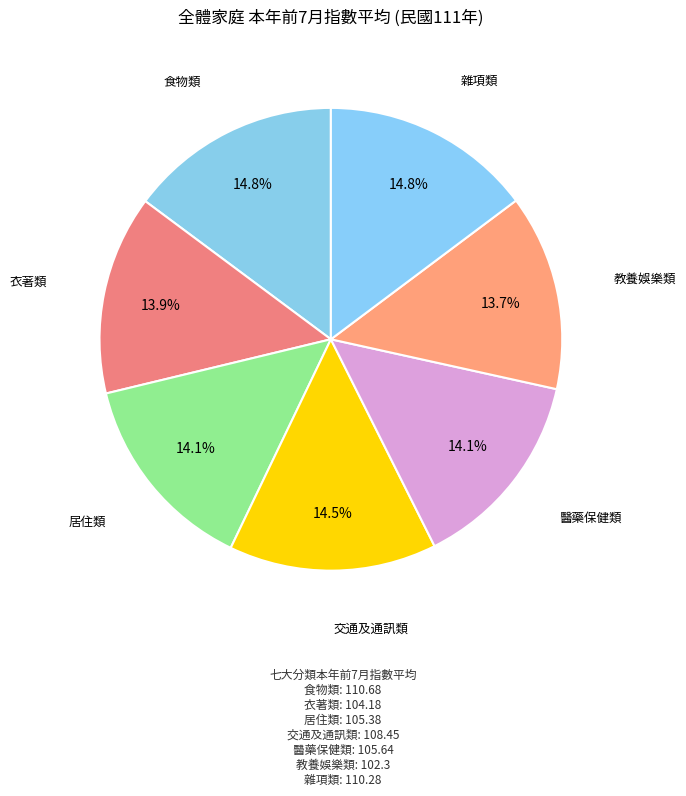

How many segments does this pie chart have?

7